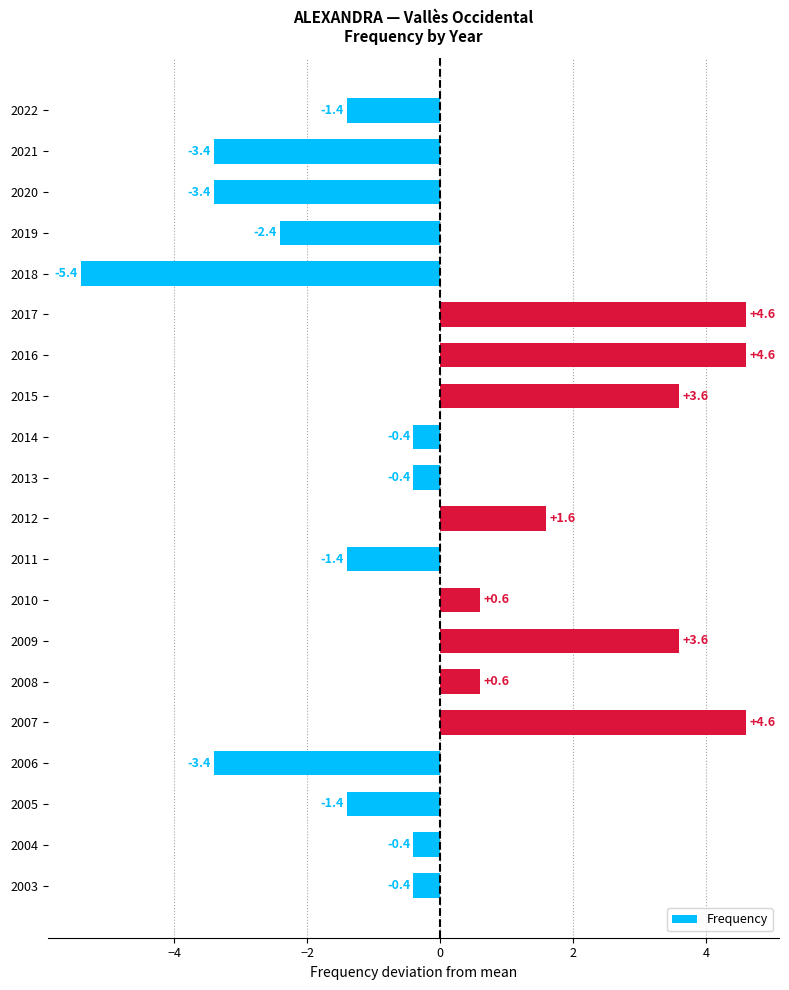

Reading top to bottom, extract all data points from this chart.

2022=-1.4	2021=-3.4	2020=-3.4	2019=-2.4	2018=-5.4	2017=4.6	2016=4.6	2015=3.6	2014=-0.4	2013=-0.4	2012=1.6	2011=-1.4	2010=0.6	2009=3.6	2008=0.6	2007=4.6	2006=-3.4	2005=-1.4	2004=-0.4	2003=-0.4